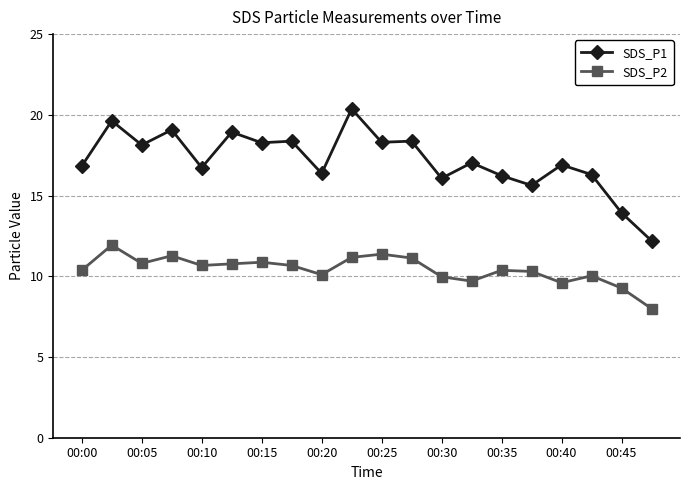

How many series are shown in this chart?

2